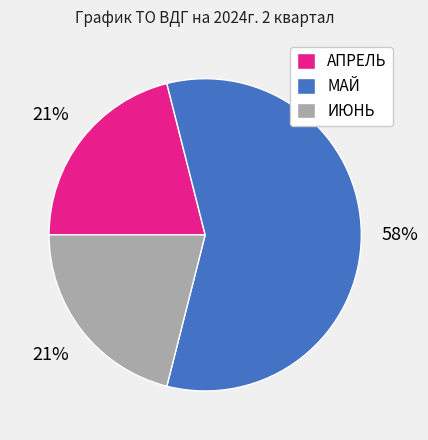

Is the sum of АПРЕЛЬ and МАЙ greater than half?

Yes